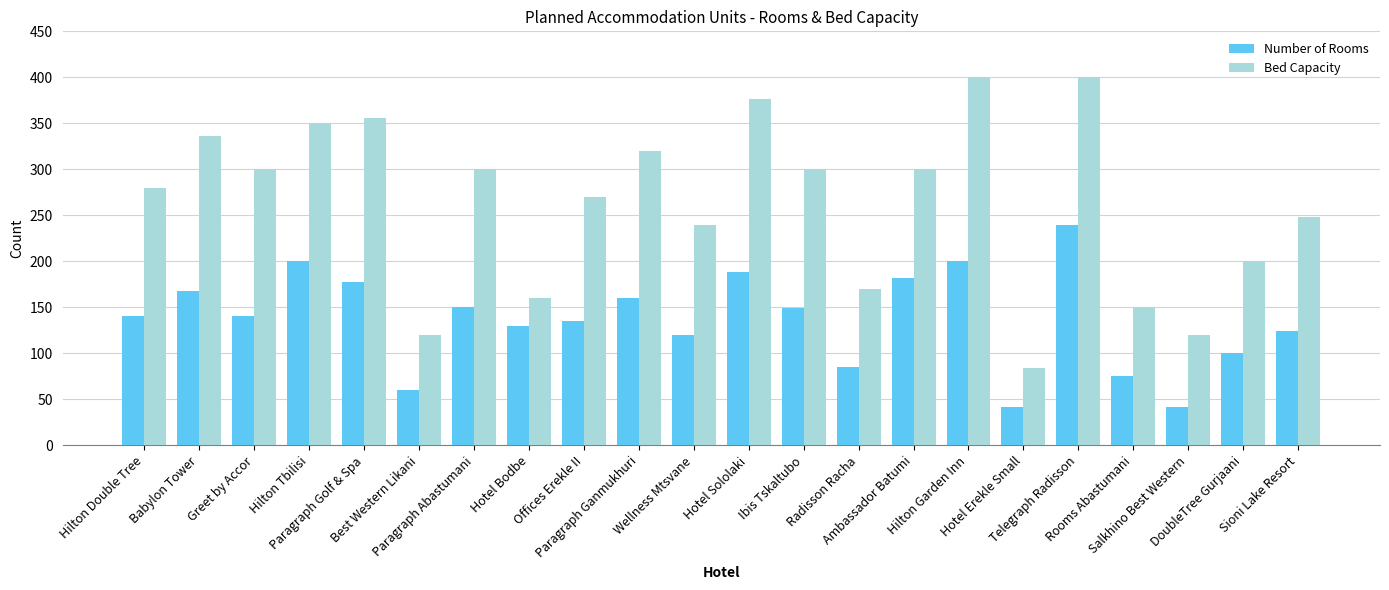

The Bed Capacity series shows 280 at Hilton Double Tree. True or false?

True